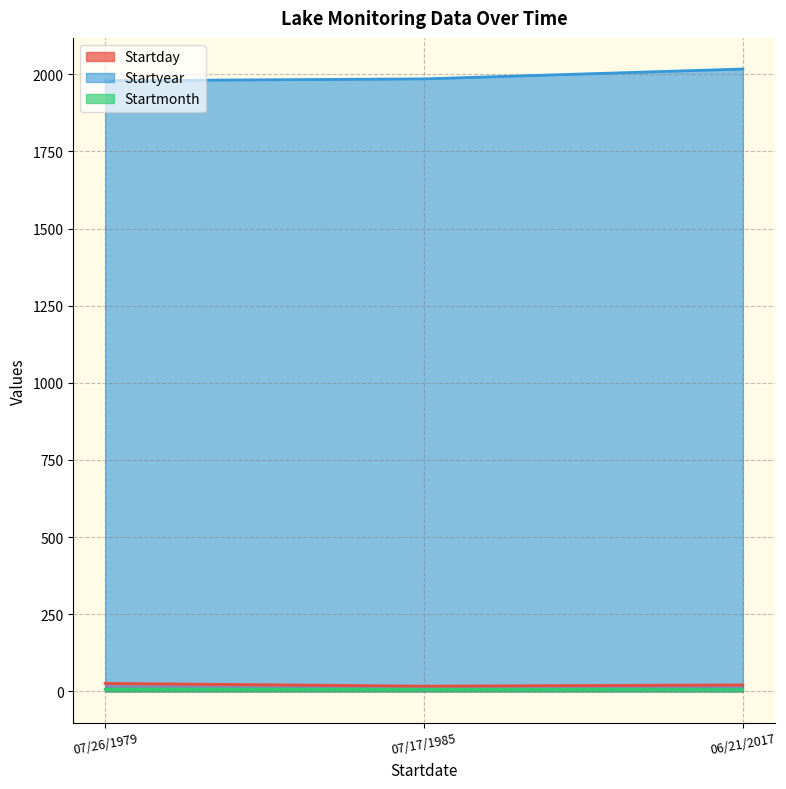

How many categories are shown in the chart?

3